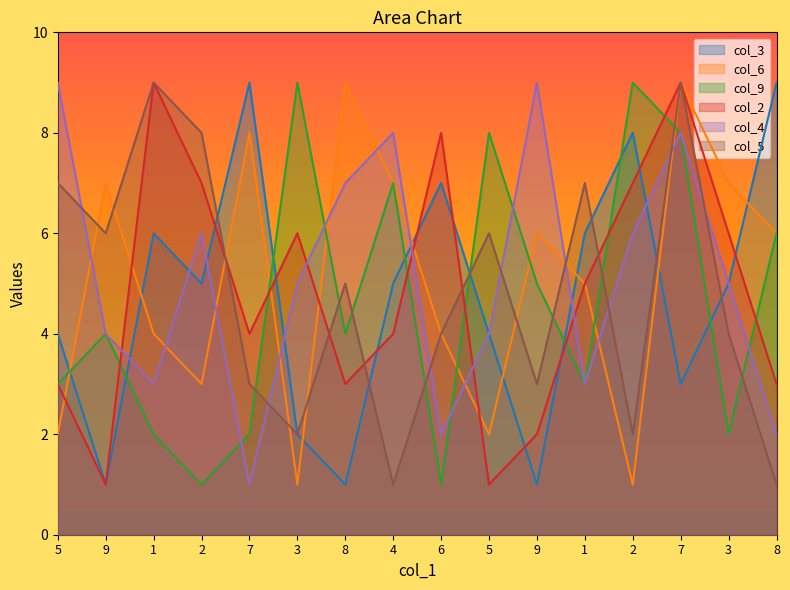

Is the value of col_2 at 1 greater than the value of col_5 at 1?

No